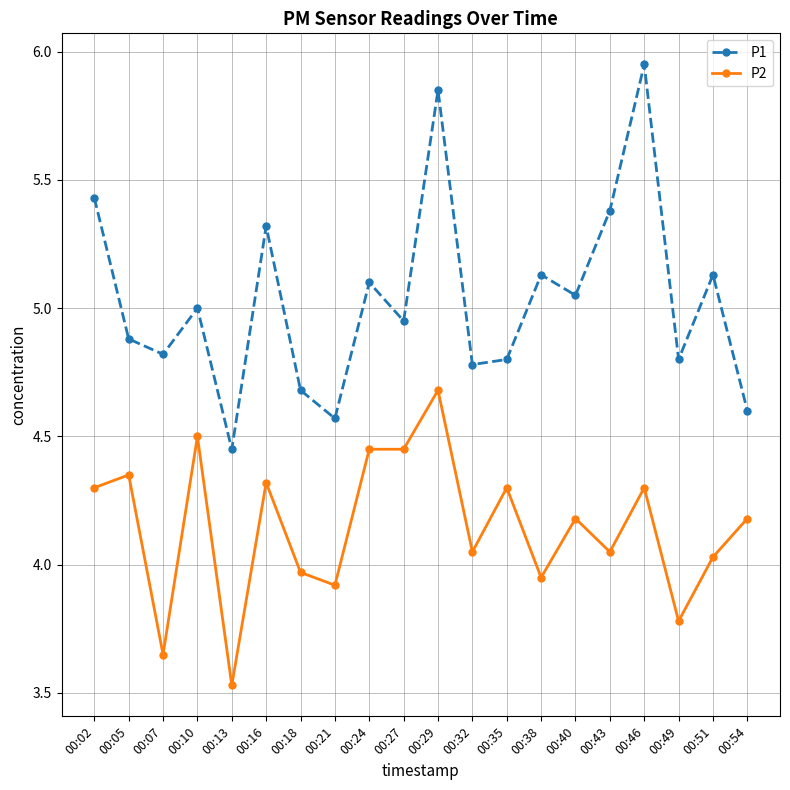

Count the number of categories in the chart.

20